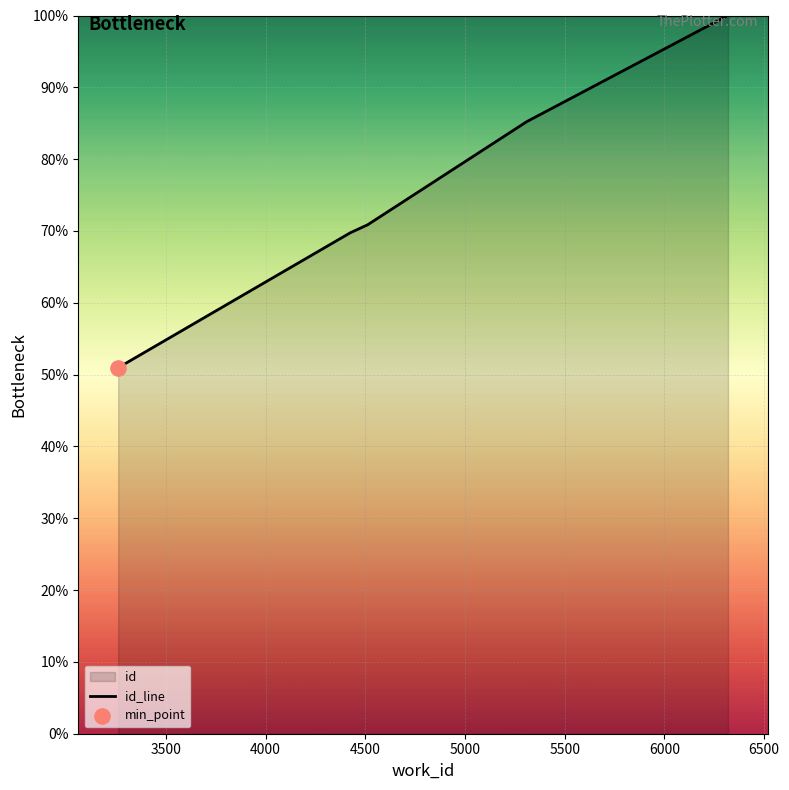

What is the sum of all values?

576.8